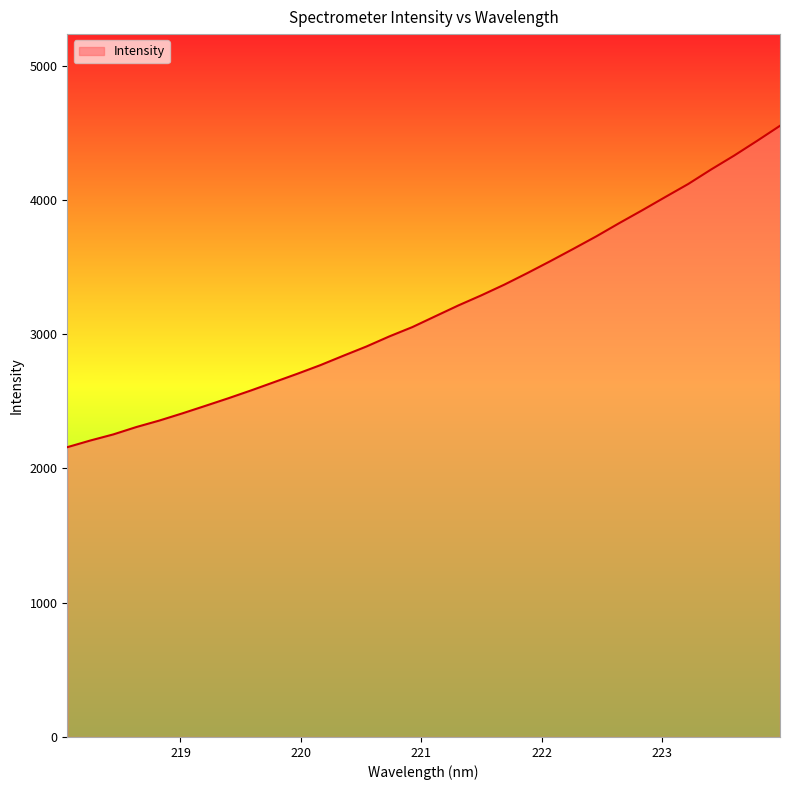

What is the difference between the maximum and minimum values?

2393.3